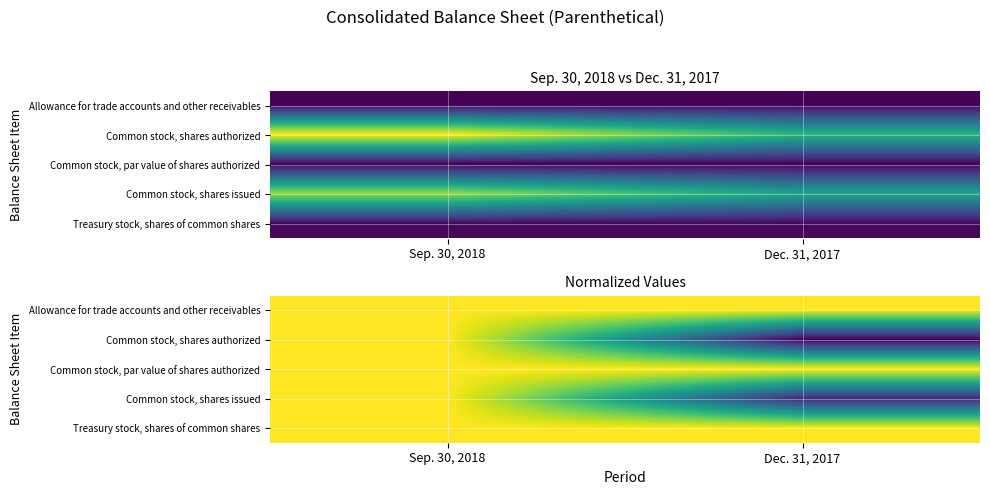

Count the number of categories in the chart.

2